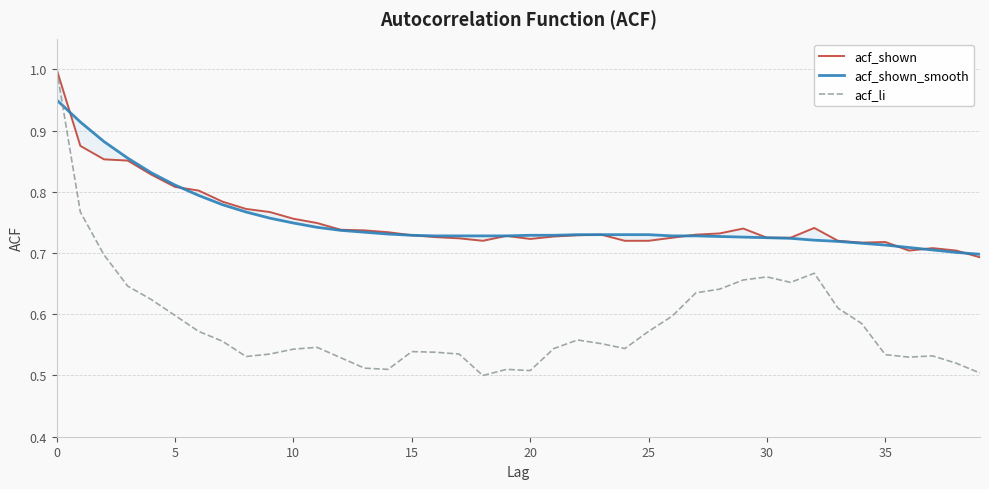

True or false: acf_shown_smooth has more than 1 points higher than both neighbors.

False